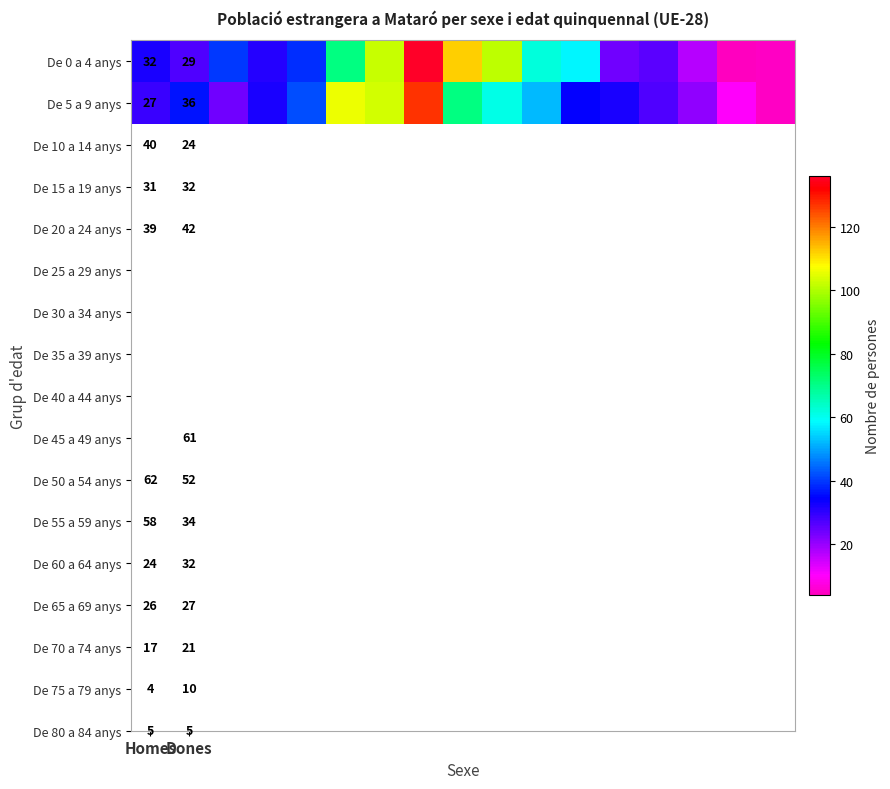

What is the difference between the highest and lowest values at 8?

41